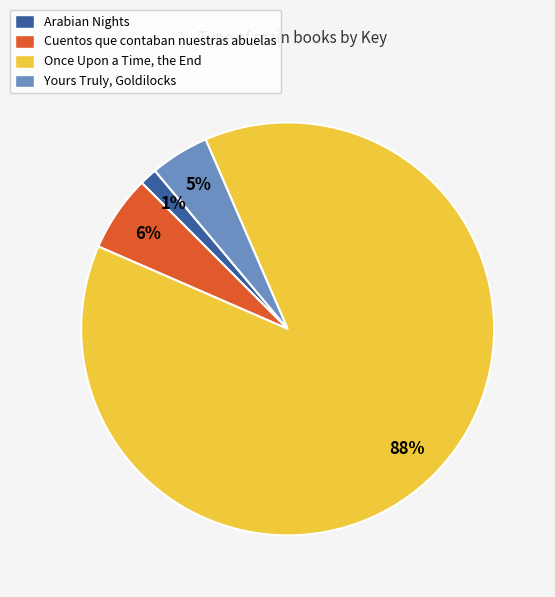

True or false: Arabian Nights accounts for 7% of the total.

False